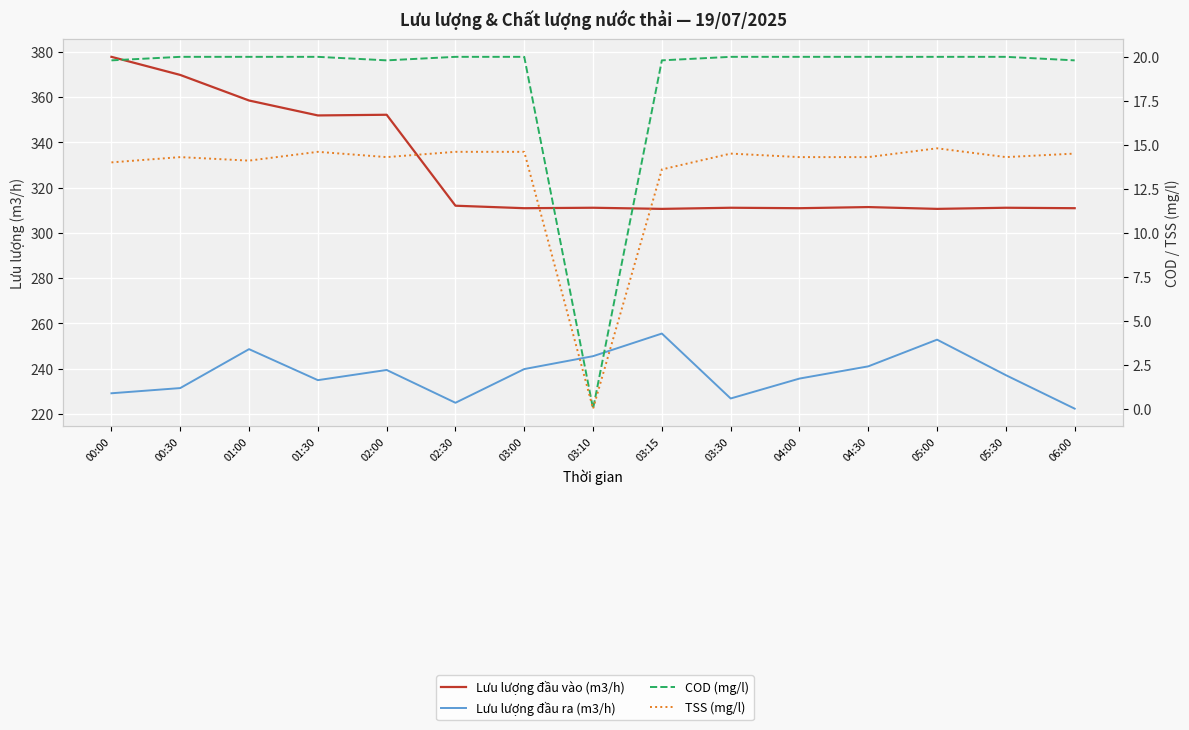

What is the difference between the maximum and minimum values in the COD (mg/l) series?

20.0